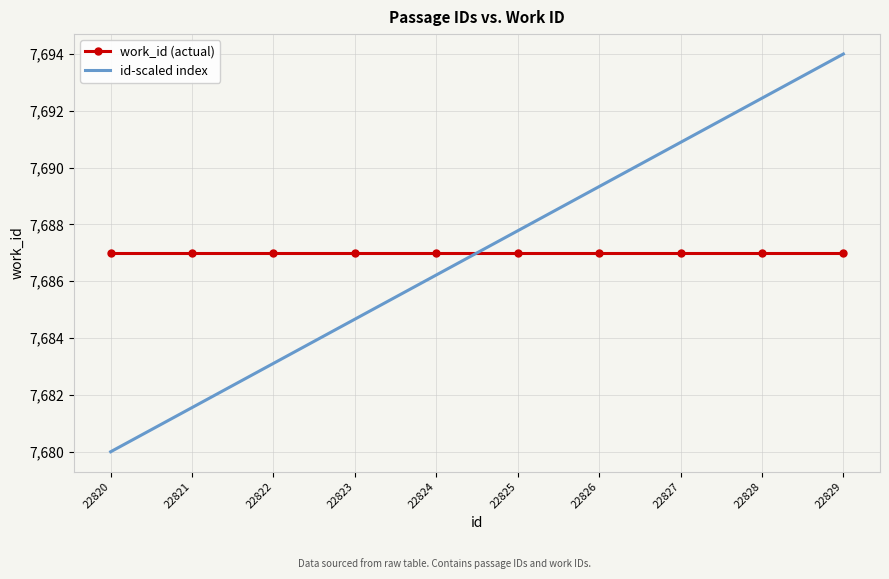

Is the value of work_id (actual) at 22829 greater than the value of id-scaled index at 22824?

Yes